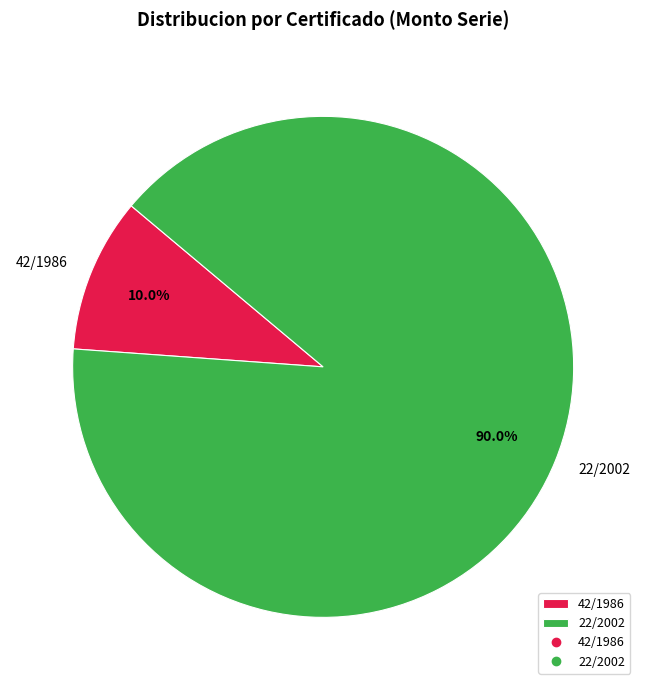

To the nearest percent, what is the average slice percentage?

50%